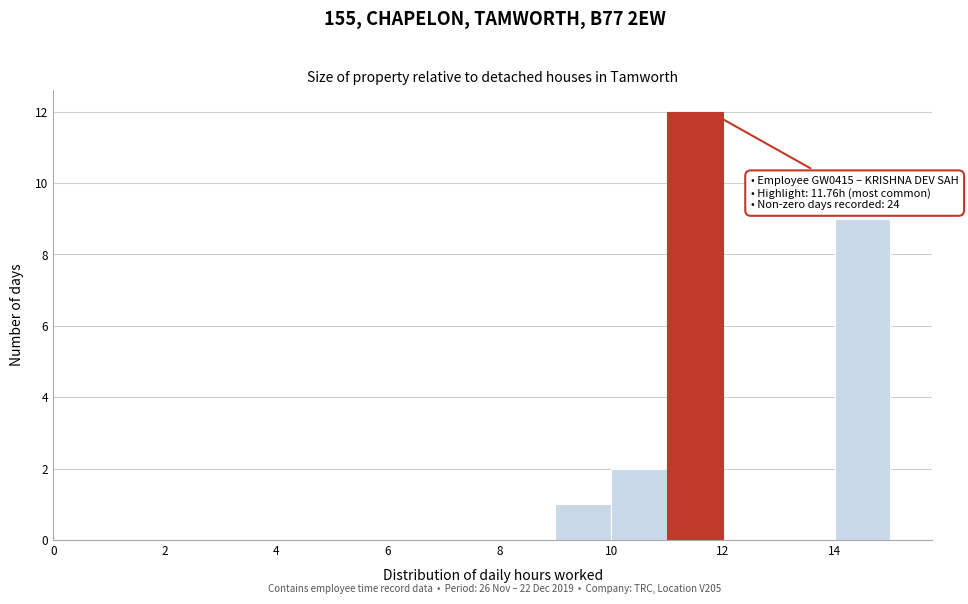

Over which range of the x-axis is the bar tallest?

11 to 12